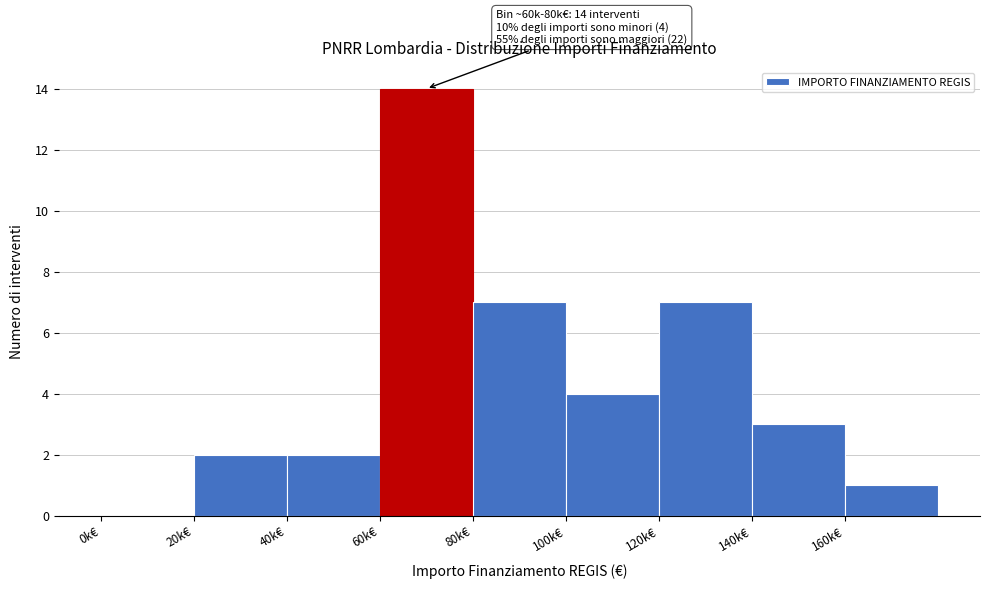

Reading left to right, list all the values displayed in this chart.

0k€=0	20k€=2	40k€=2	60k€=14	80k€=7	100k€=4	120k€=7	140k€=3	160k€=1